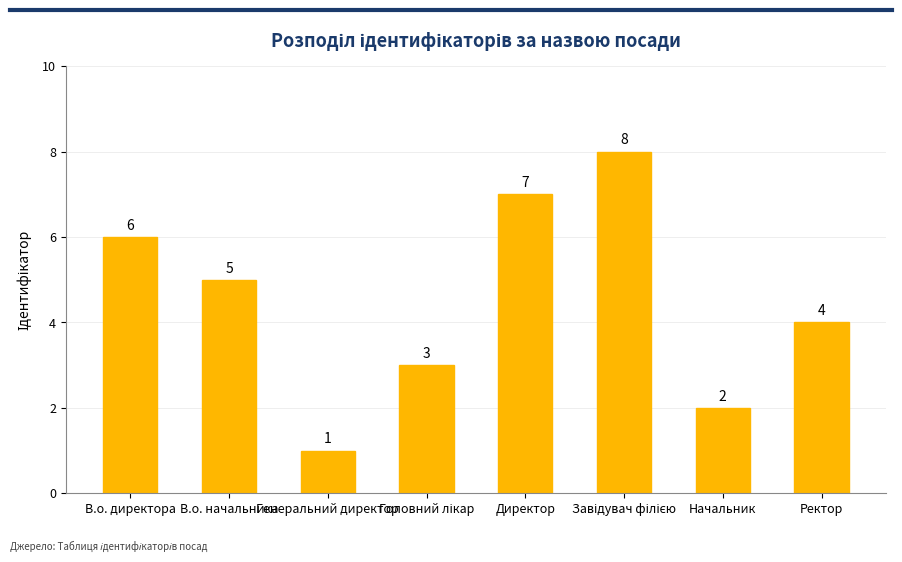

What is the change in value from В.о. начальника to Директор?

+2